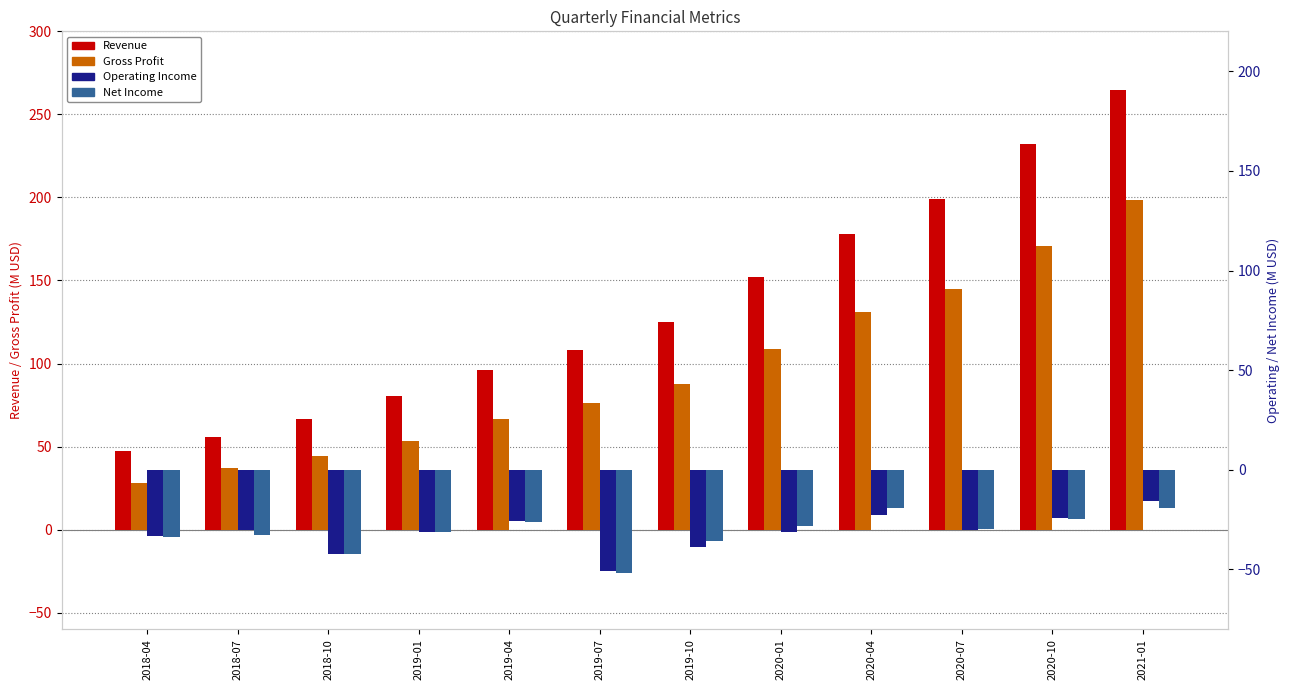

Reading right to left, list all the values displayed in this chart.

Revenue: 2021-01=264.9	2020-10=232.5	2020-07=199.0	2020-04=178.1	2020-01=152.1	2019-10=125.1	2019-07=108.1	2019-04=96.1	2019-01=80.5	2018-10=66.4	2018-07=55.7	2018-04=47.3
Gross Profit: 2021-01=198.2	2020-10=170.9	2020-07=144.6	2020-04=131.2	2020-01=108.7	2019-10=87.8	2019-07=76.5	2019-04=66.8	2019-01=53.5	2018-10=44.1	2018-07=37.1	2018-04=27.9
Operating Income: 2021-01=-15.8	2020-10=-24.2	2020-07=-30.0	2020-04=-22.6	2020-01=-31.1	2019-10=-38.5	2019-07=-50.6	2019-04=-25.8	2019-01=-31.2	2018-10=-42.1	2018-07=-30.4	2018-04=-33.1
Net Income: 2021-01=-19.0	2020-10=-24.5	2020-07=-29.9	2020-04=-19.2	2020-01=-28.4	2019-10=-35.5	2019-07=-51.9	2019-04=-26.0	2019-01=-31.3	2018-10=-42.3	2018-07=-32.9	2018-04=-33.6